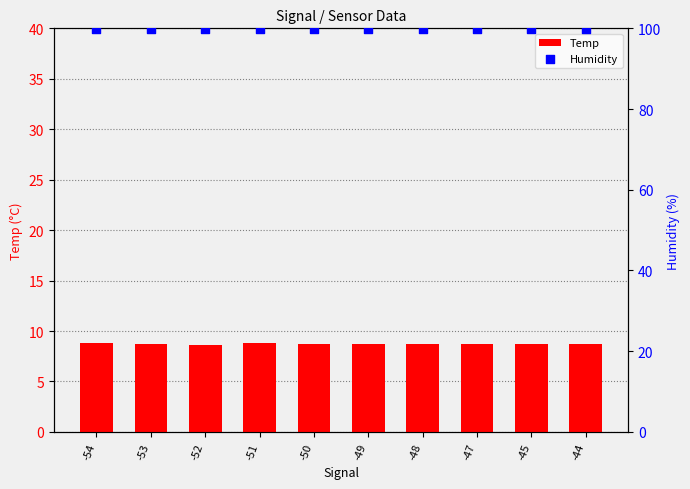

At how many categories does at least one series exceed 92?

10